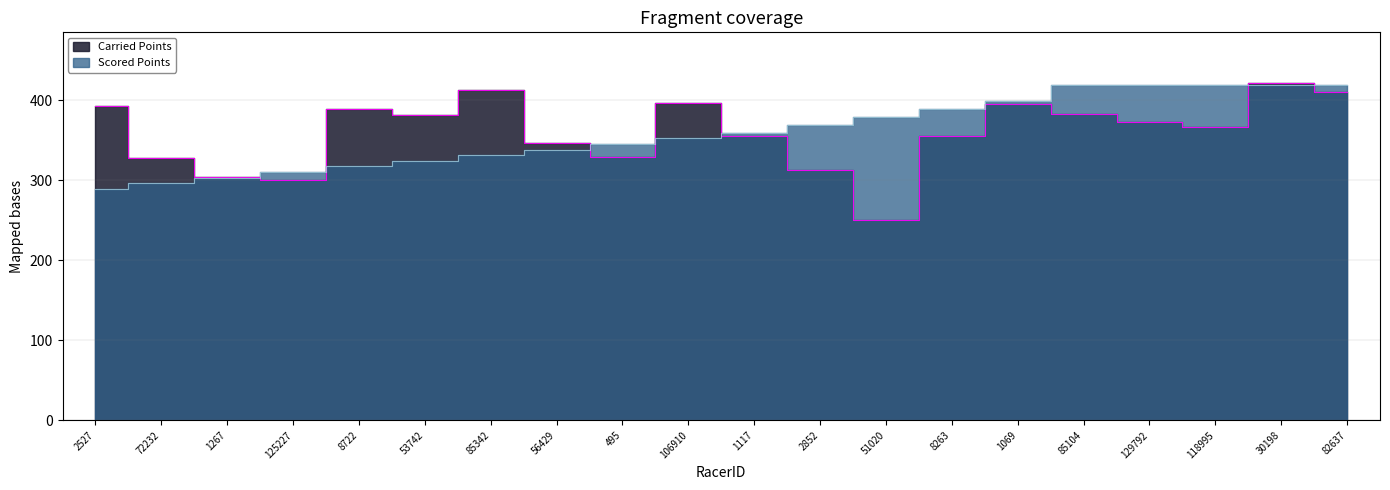

True or false: Carried Points and Scored Points cross at least once.

True